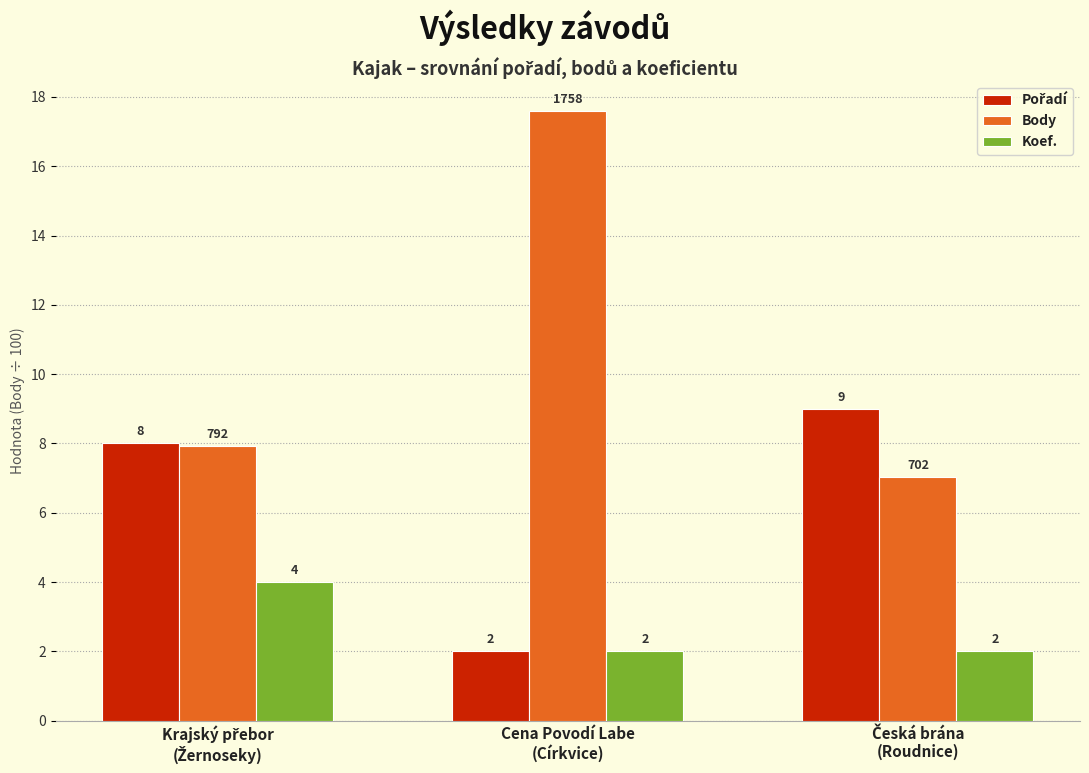

Which category has the highest value across all series?

Cena Povodí Labe
(Církvice)